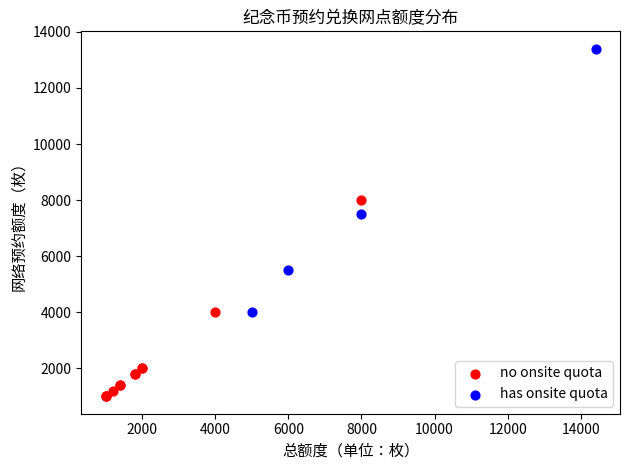

Which series has the widest spread of Y values?

has onsite quota